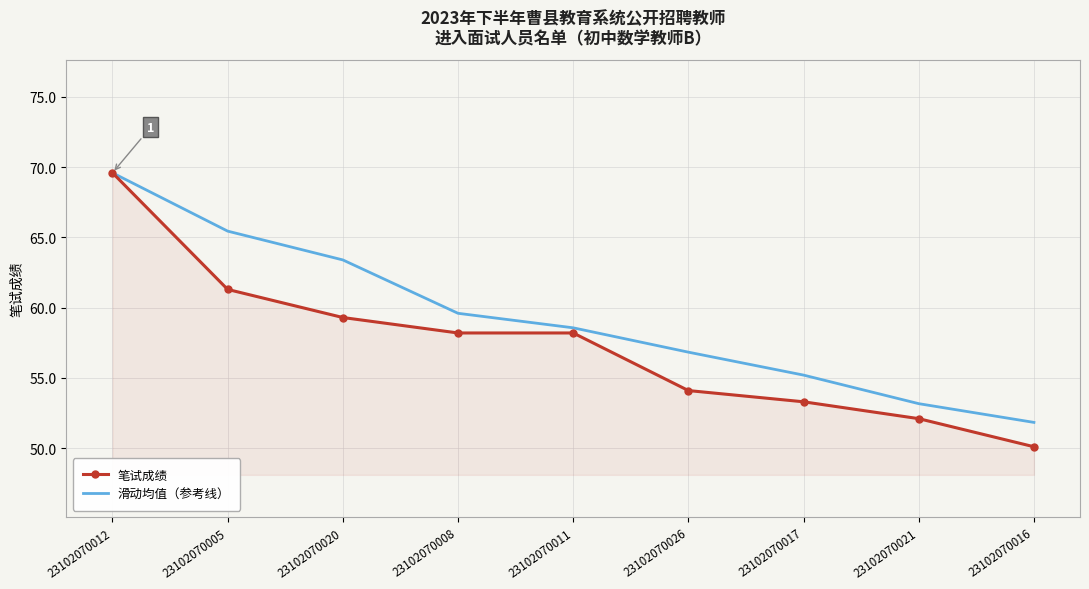

The value of 滑动均值（参考线） at 23102070021 is 91.3. True or false?

False